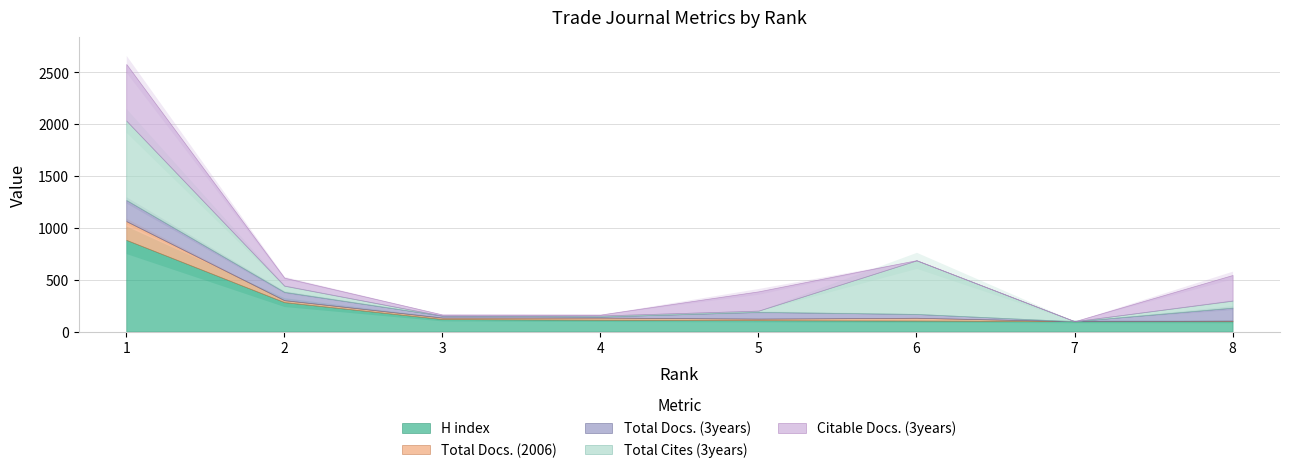

True or false: Total Docs. (2006) and Total Cites (3years) intersect in this chart.

True